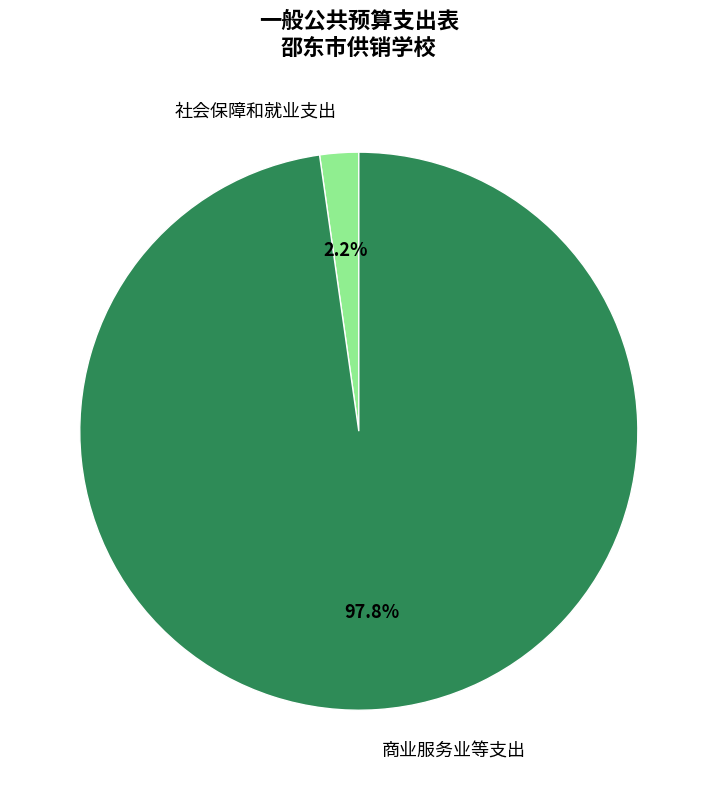

Between 社会保障和就业支出 and 商业服务业等支出, which is larger?

商业服务业等支出